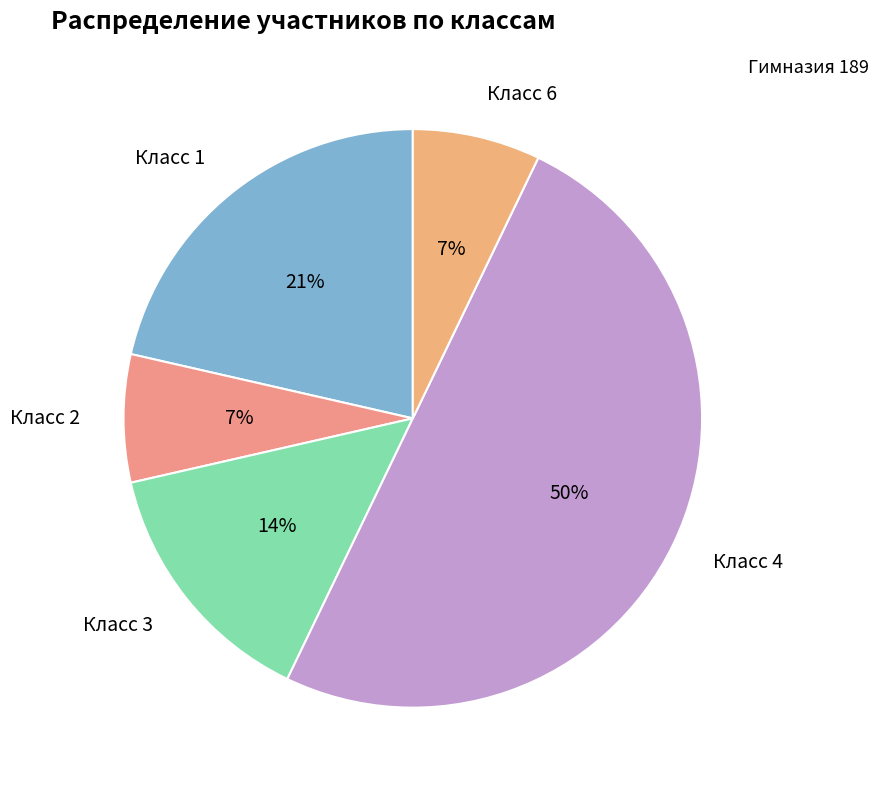

What is the ratio of the value at Класс 6 to the value at Класс 3?

0.5